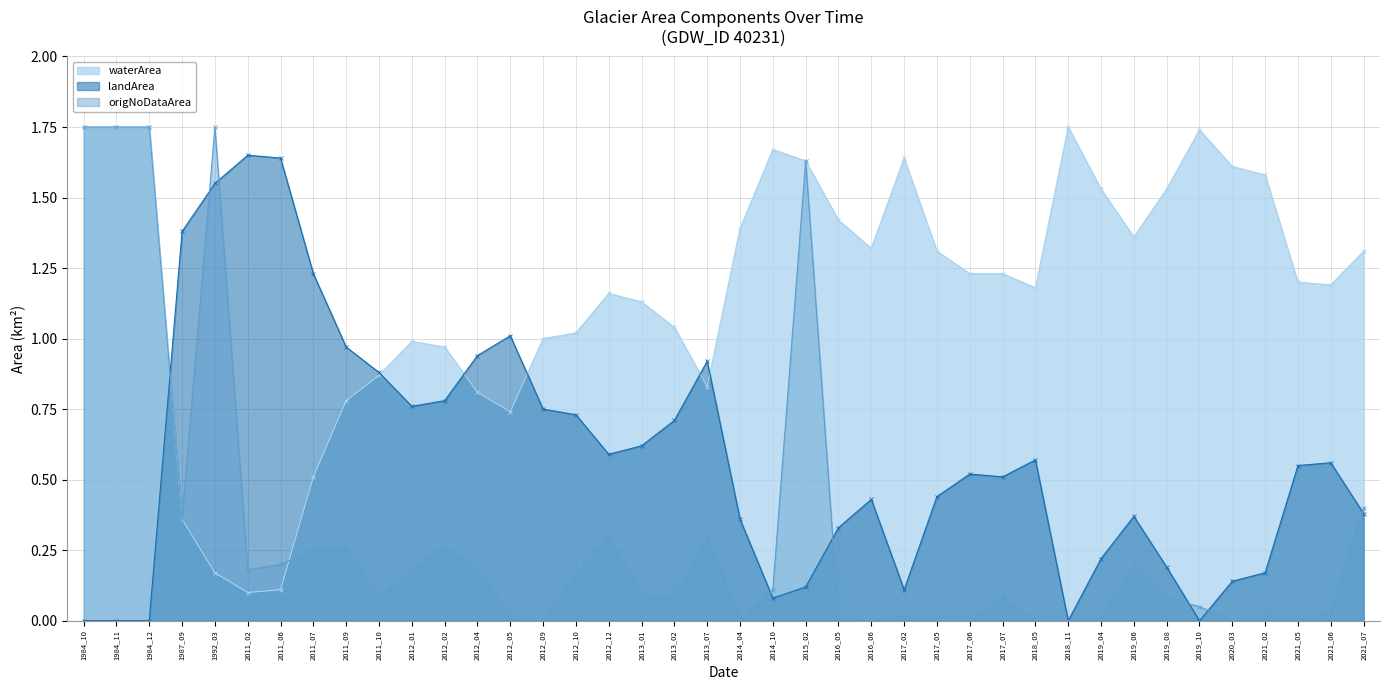

True or false: origNoDataArea has a value of 0.1 at 1987_09.

False